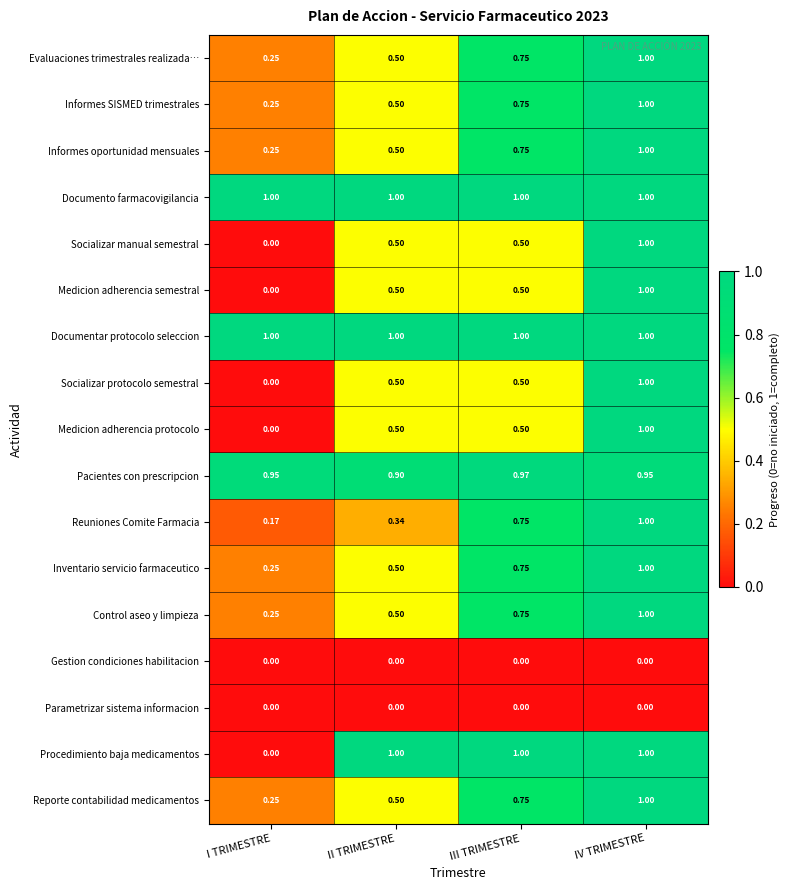

What is the spread (max minus min) of values at II TRIMESTRE?

1.0